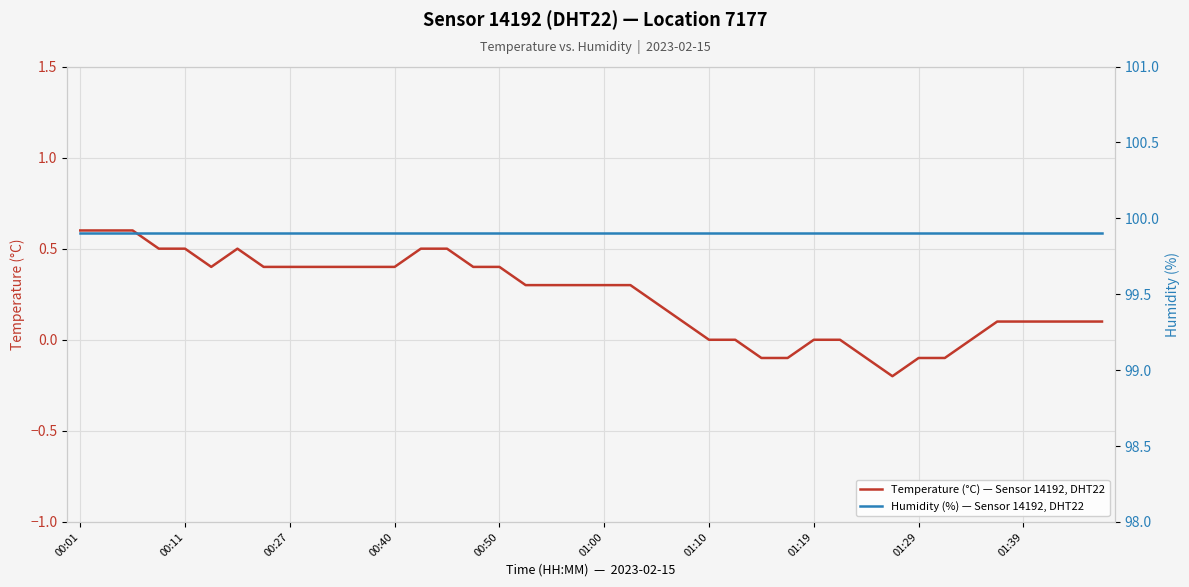

Is this an area chart (filled region under the line)?

No